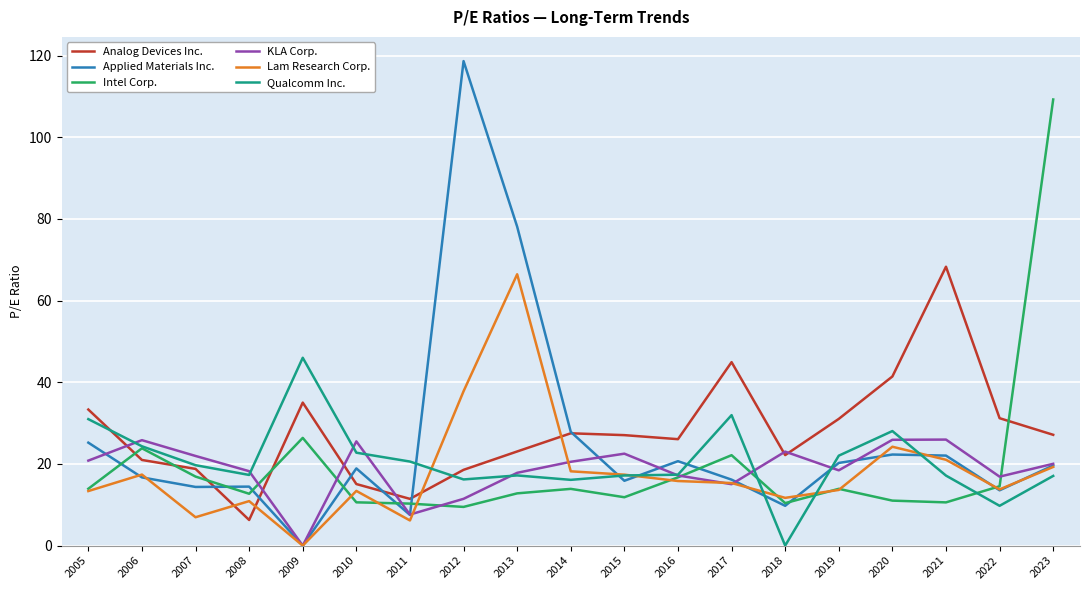

What is the spread (max minus min) of values at 2018?

23.0